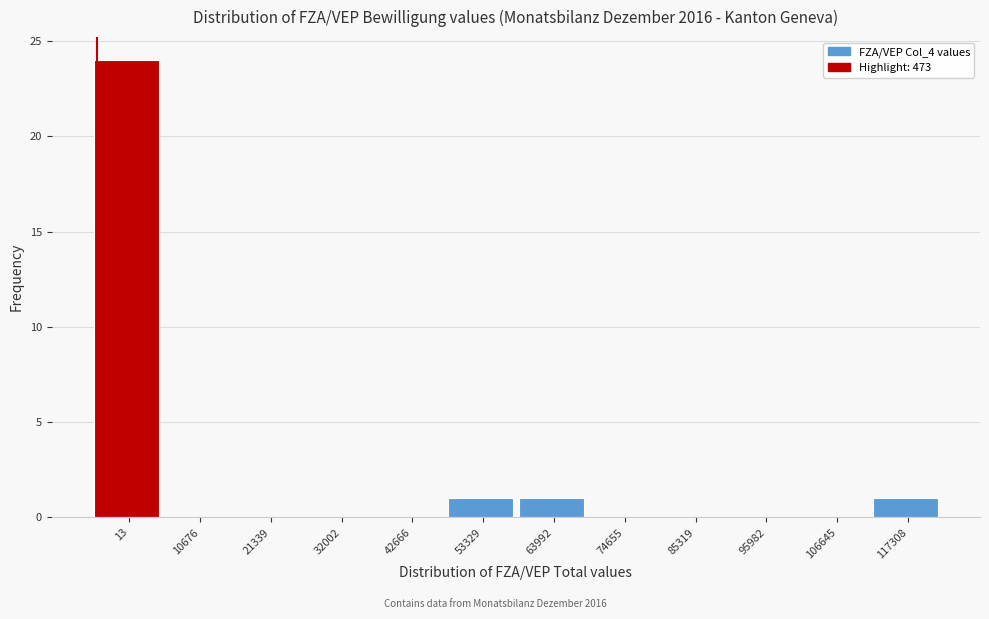

Reading left to right, list all the values displayed in this chart.

13=24	10676=0	21339=0	32002=0	42666=0	53329=1	63992=1	74655=0	85319=0	95982=0	106645=0	117308=1